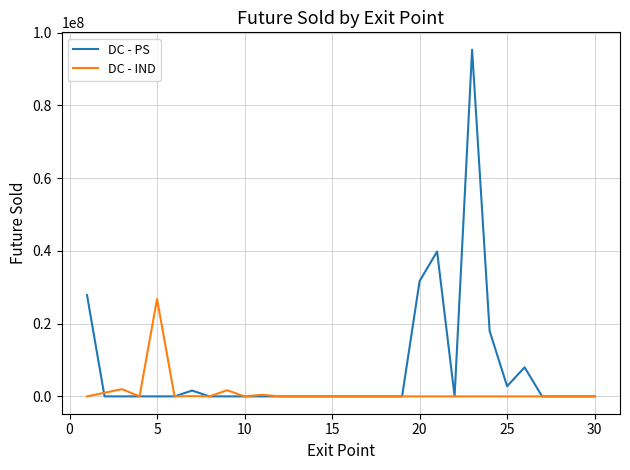

Which series has the largest range (max minus min)?

DC - PS